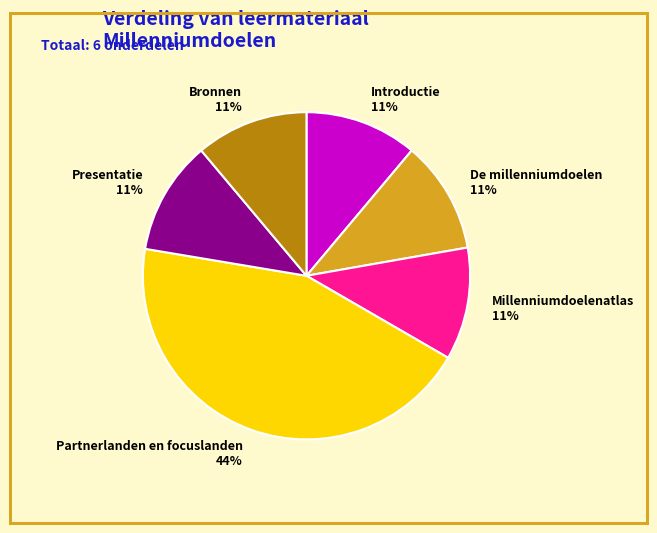

How many slices are in this pie chart?

6